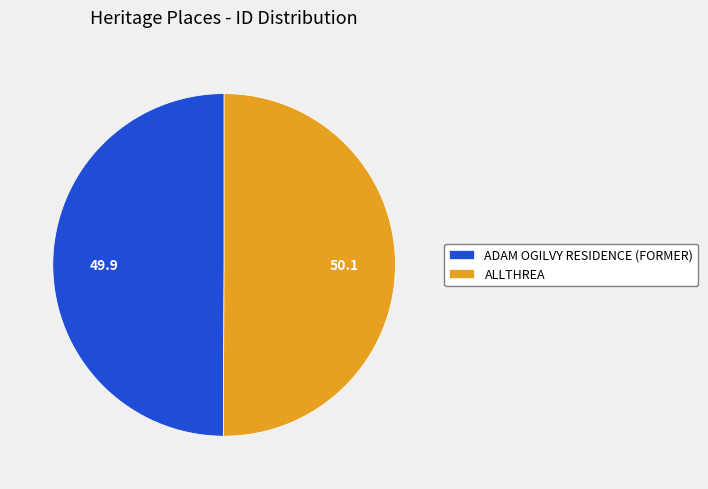

What is the ratio of the value at ALLTHREA to the value at ADAM OGILVY RESIDENCE (FORMER)?

1.0